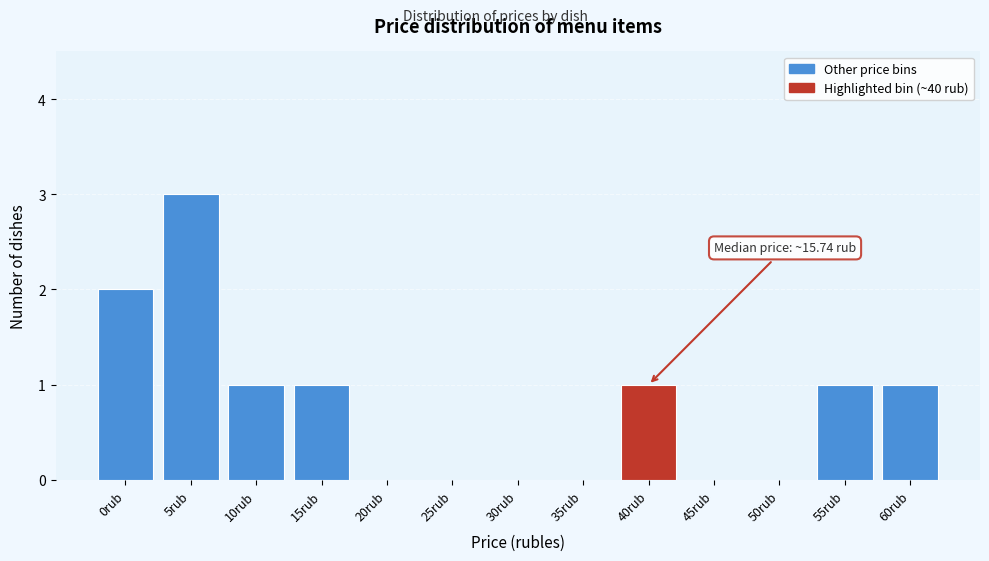

Reading left to right, extract all data points from this chart.

0rub=2	5rub=3	10rub=1	15rub=1	20rub=0	25rub=0	30rub=0	35rub=0	40rub=1	45rub=0	50rub=0	55rub=1	60rub=1